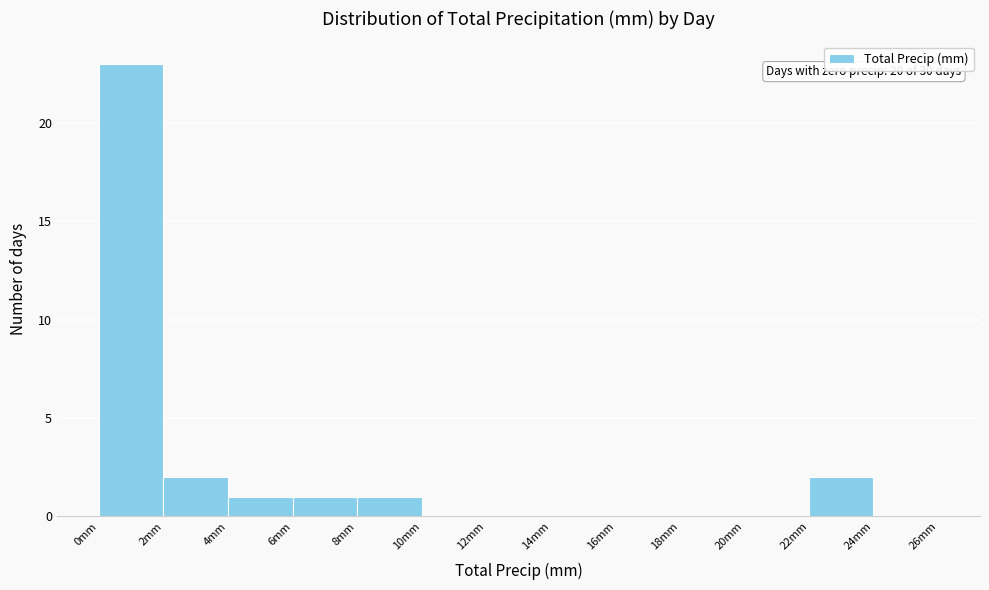

Which range on the x-axis has the tallest bar?

0 to 2